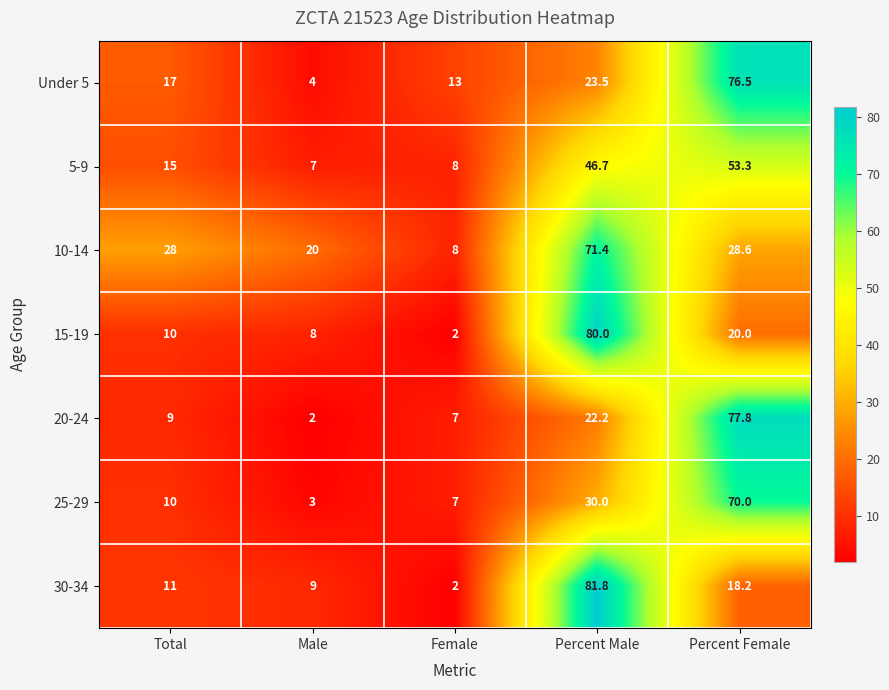

What is the sum of the 20-24 values at Percent Male and Total?

31.2